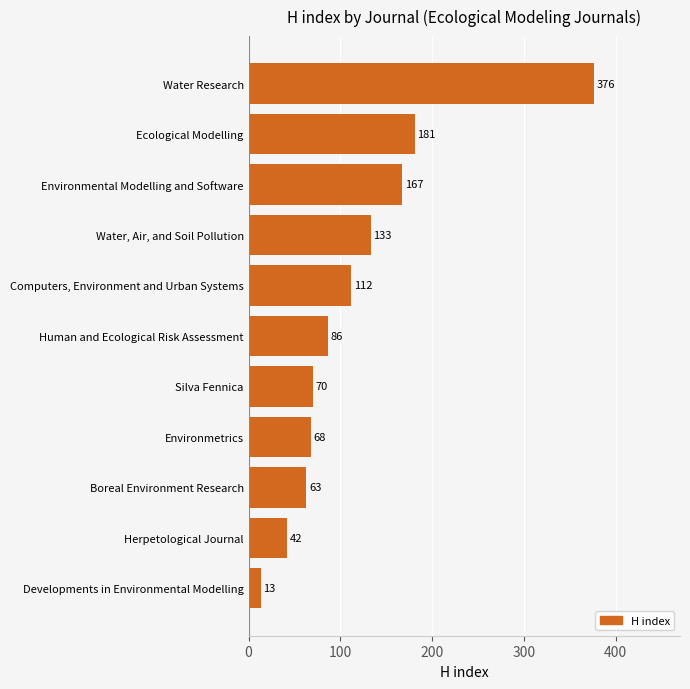

What is the average value?

119